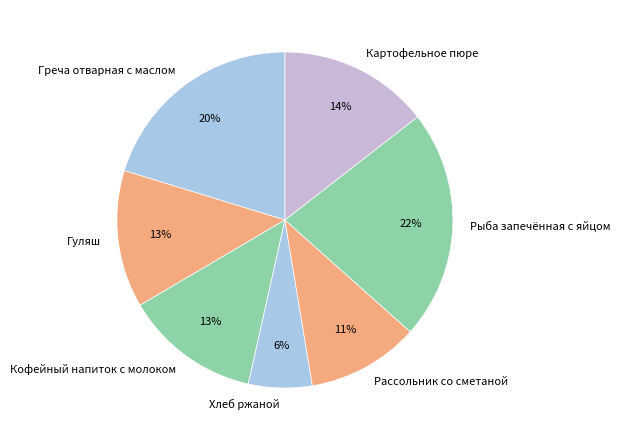

To the nearest percent, what is the difference between the Греча отварная с маслом and Гуляш slice percentages?

7%